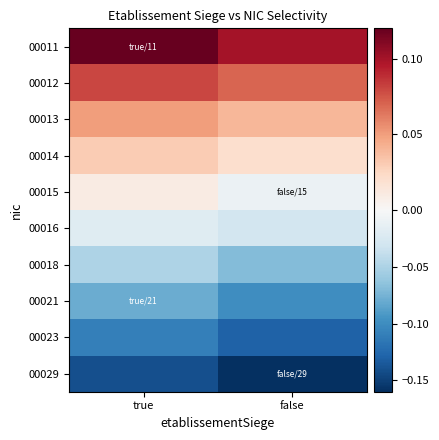

Reading left to right, transcribe all the data shown in this chart.

00011: true=0.1	false=0.1
00012: true=0.1	false=0.1
00013: true=0.1	false=0.0
00014: true=0.0	false=0.0
00015: true=0.0	false=-0.0
00016: true=-0.0	false=-0.0
00018: true=-0.1	false=-0.1
00021: true=-0.1	false=-0.1
00023: true=-0.1	false=-0.1
00029: true=-0.1	false=-0.2